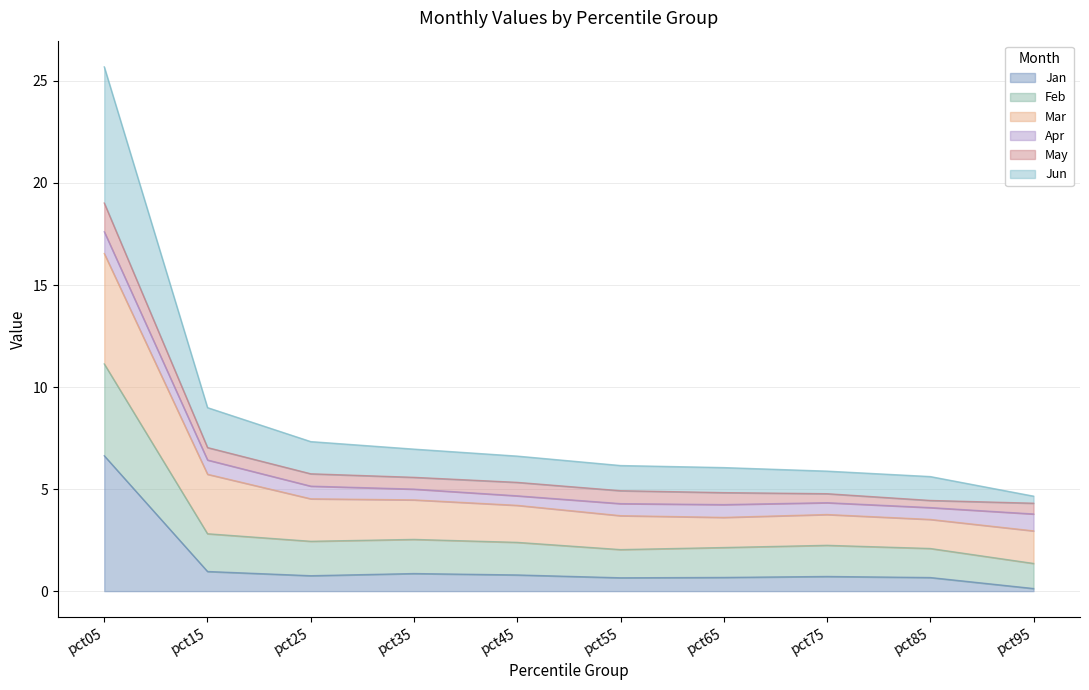

How many data points does each series have?

10